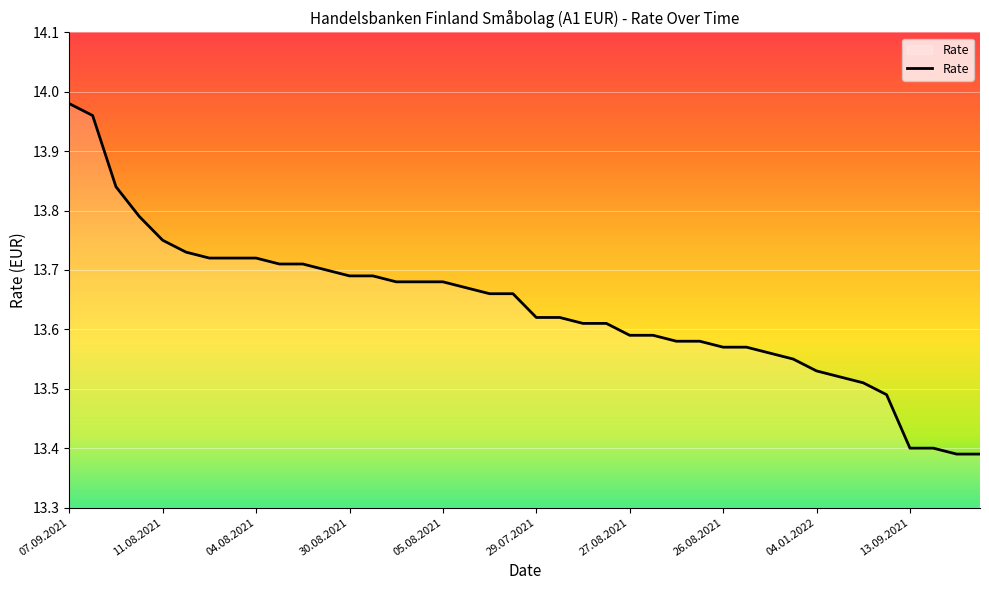

What is the difference between the maximum and minimum values?

0.6